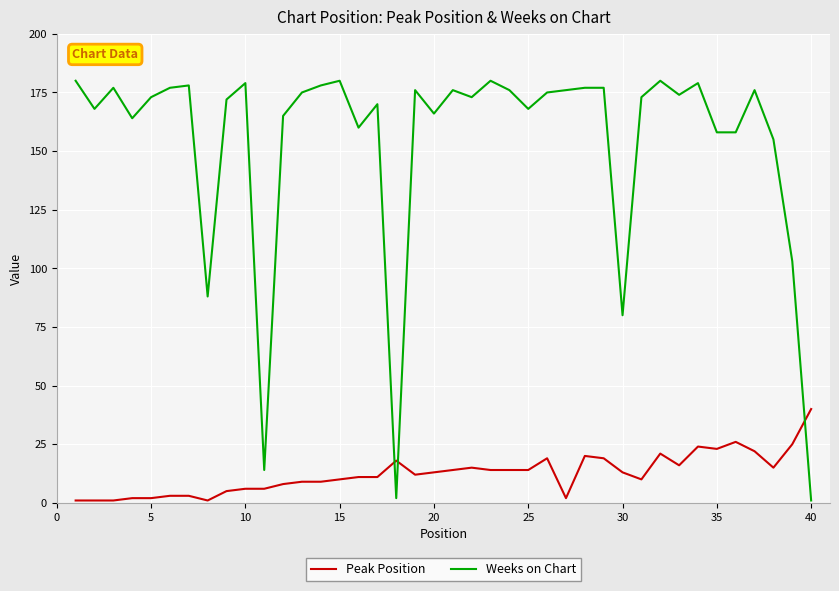

True or false: Weeks on Chart and Peak Position intersect in this chart.

True